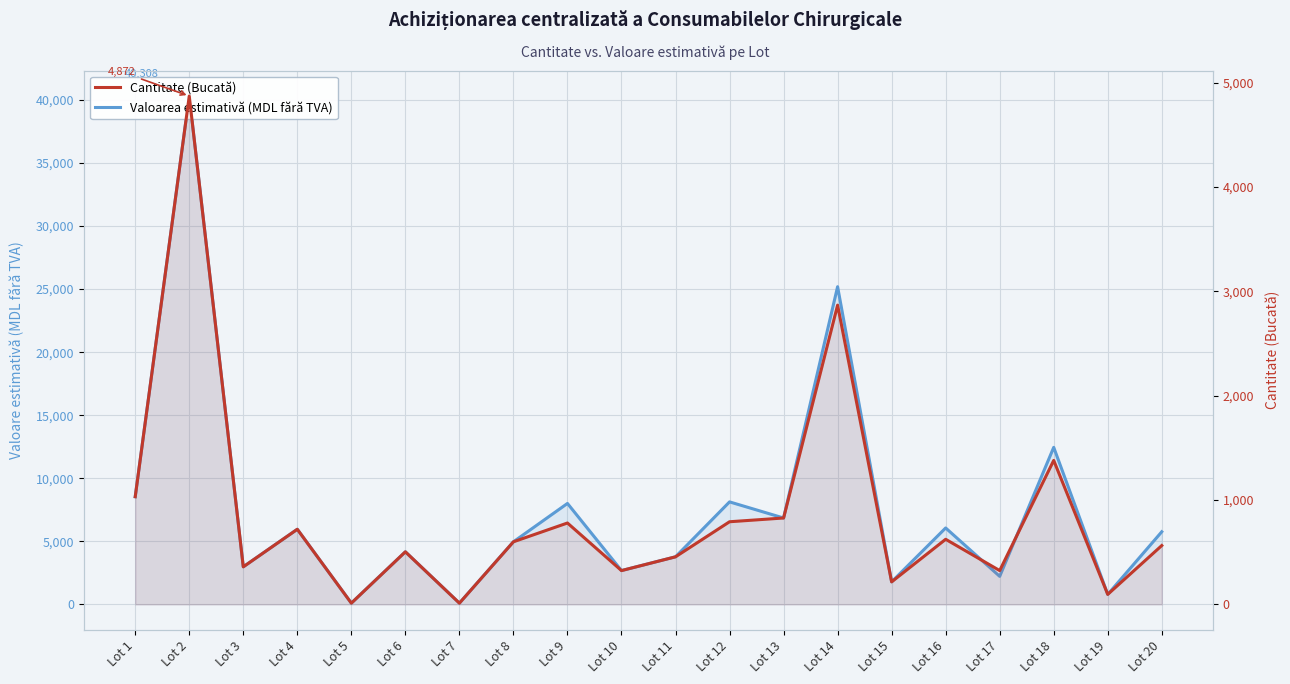

At which category is the sum across all series the highest?

Lot 2